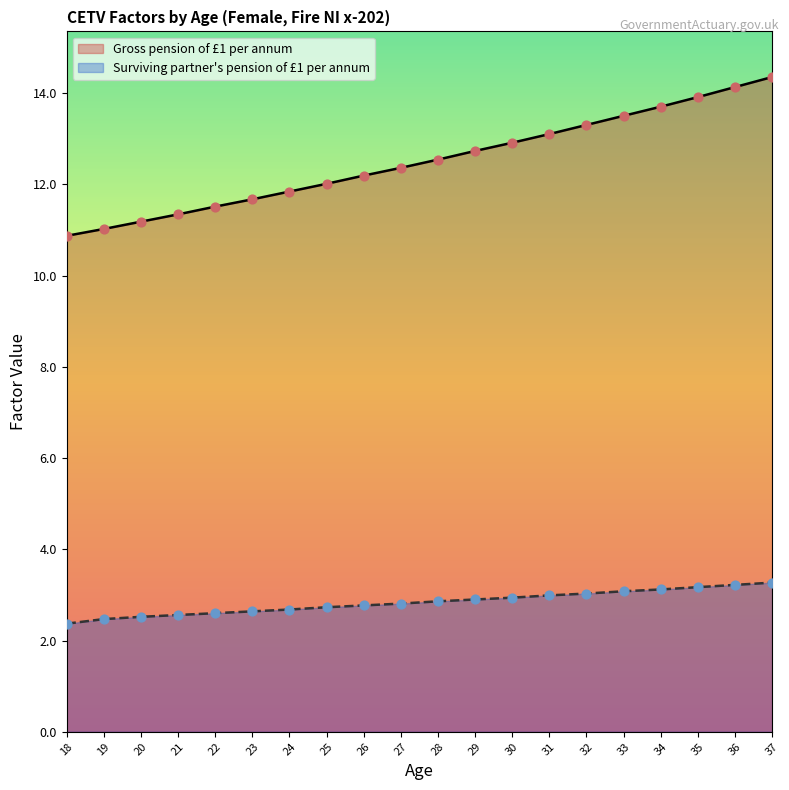

What are all the series names shown in the legend?

Gross pension of £1 per annum, Surviving partner's pension of £1 per annum